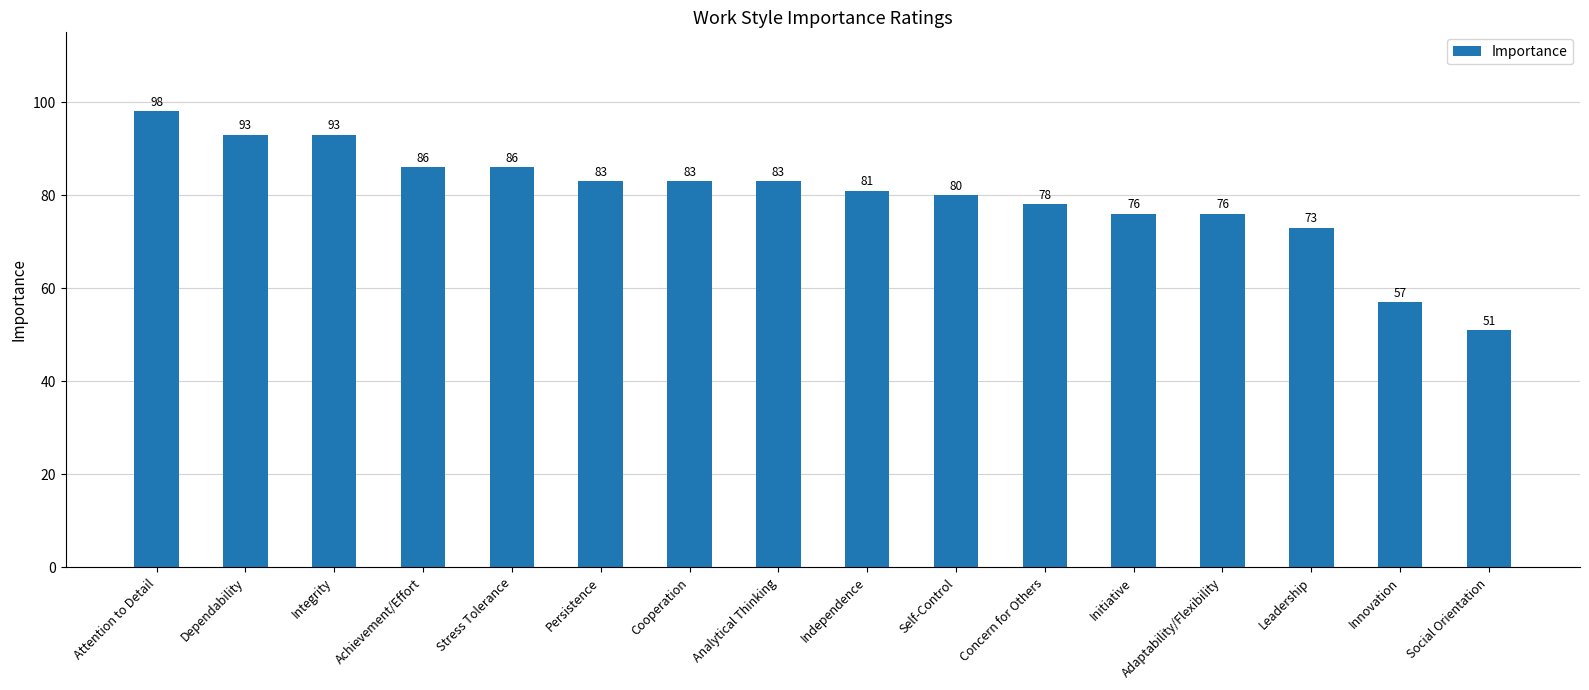

What is the value of the 10th bar from the left?

80